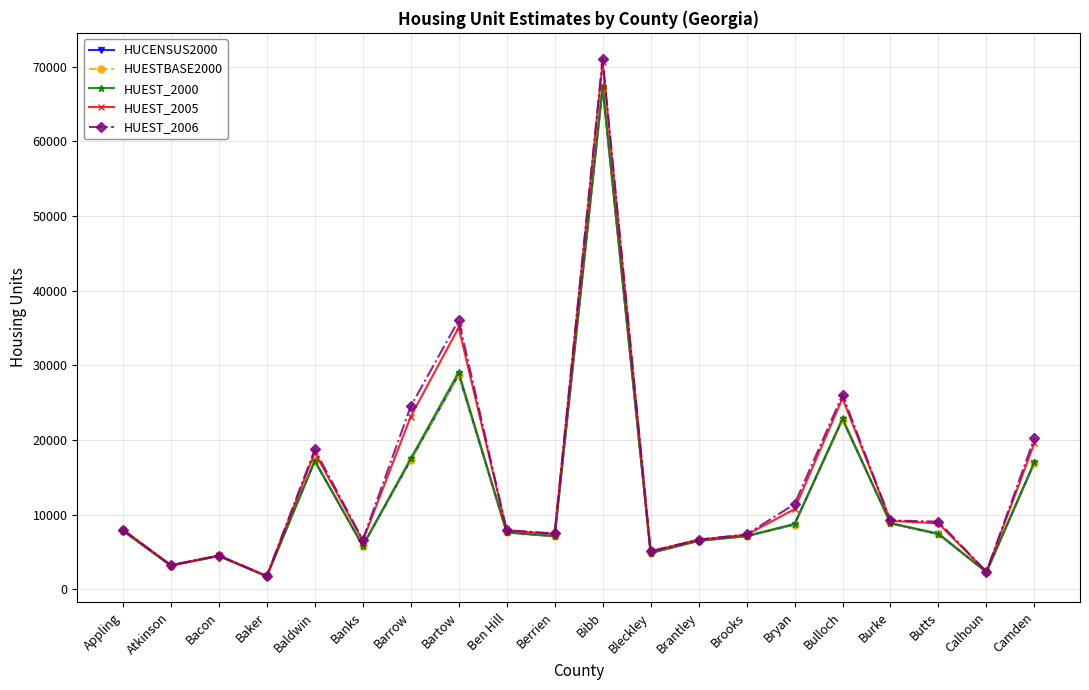

In HUESTBASE2000, how many points are lower than both neighbors (excluding endpoints)?

6